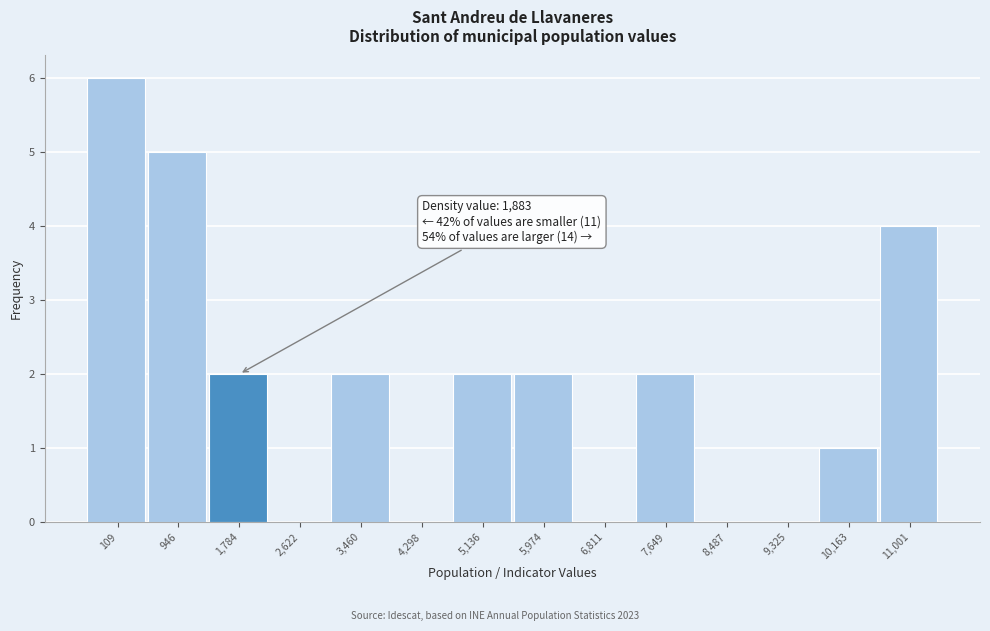

Reading left to right, extract all data points from this chart.

109=6	946=5	1,784=2	2,622=0	3,460=2	4,298=0	5,136=2	5,974=2	6,811=0	7,649=2	8,487=0	9,325=0	10,163=1	11,001=4